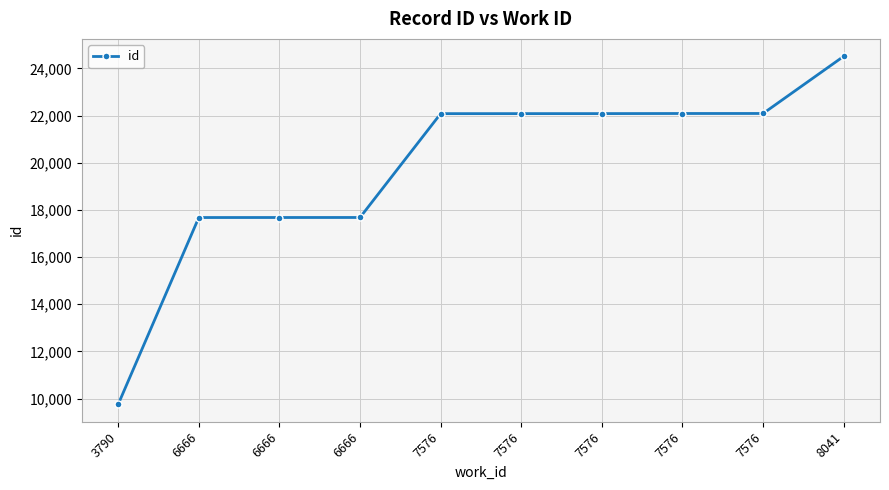

At which label is the value closest to 17133?

6666